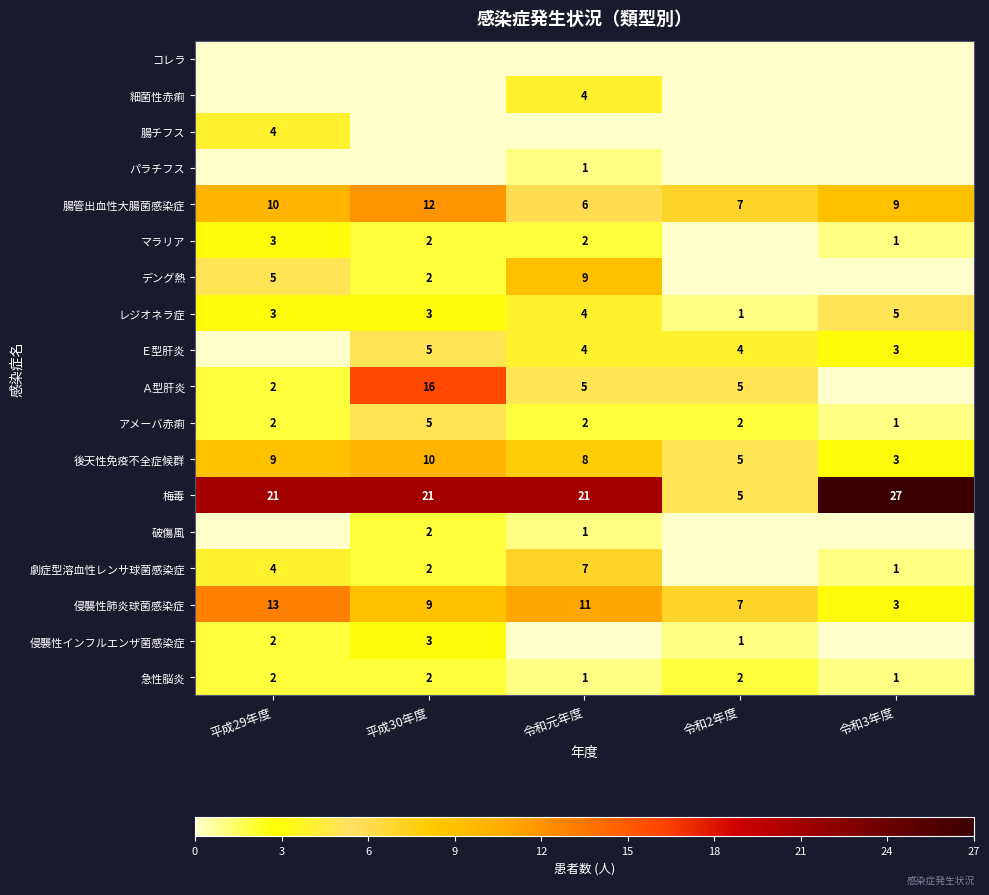

Read the 後天性免疫不全症候群 value at 令和3年度.

3